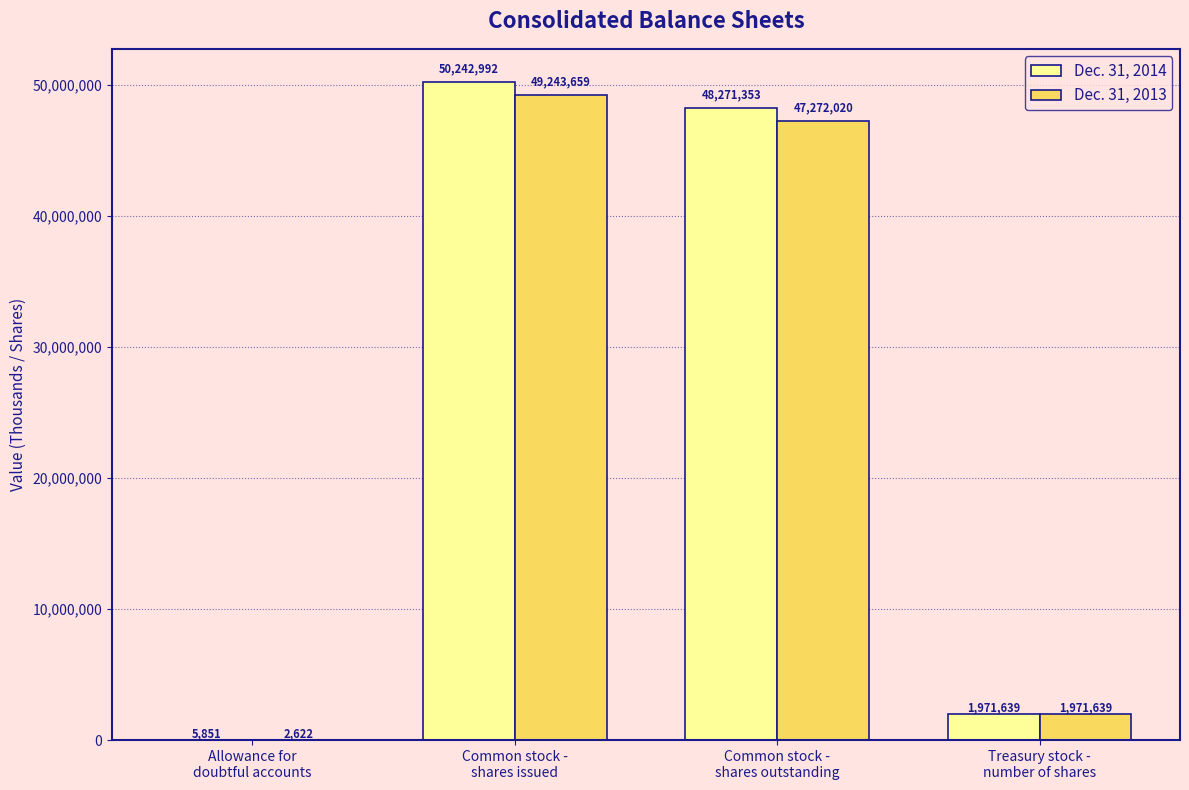

What is the sum of all Dec. 31, 2014 values?

100491835